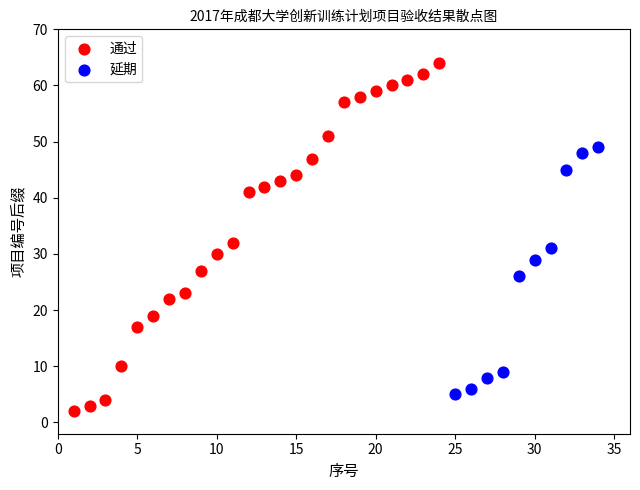

Which series has the widest spread of Y values?

通过